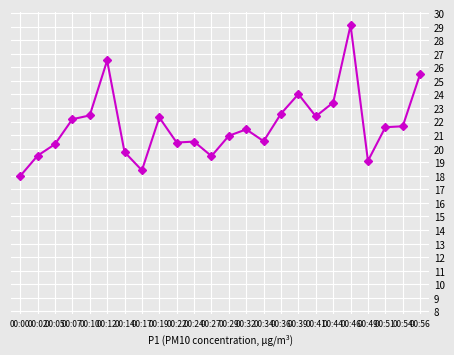

What is the value of the 20th point from the left?

29.1